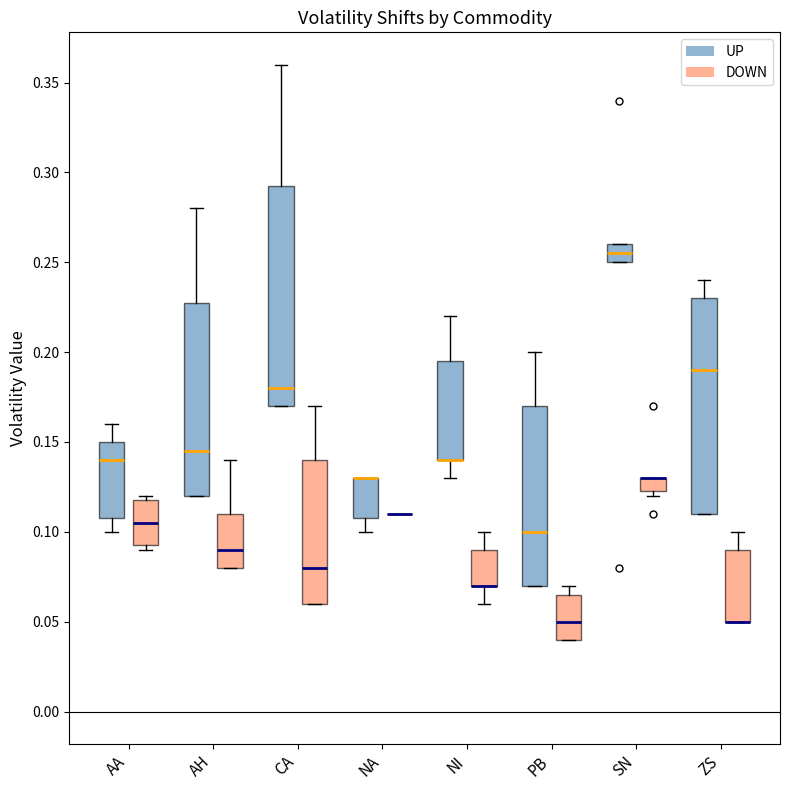

Where is the upper edge of the box for ZS (UP) on the y-axis? The values are not printed on the chart, so give them approximately, as read against the axis.

0.230